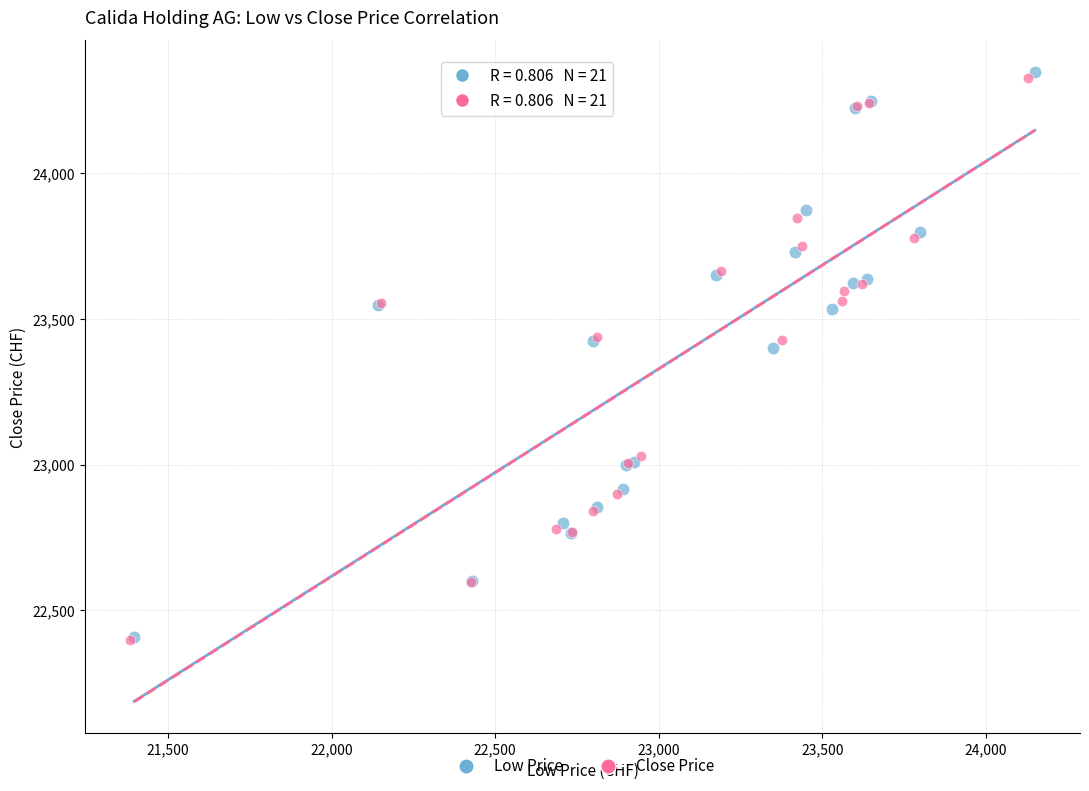

What are all the series names shown in the legend?

Low Price, Close Price